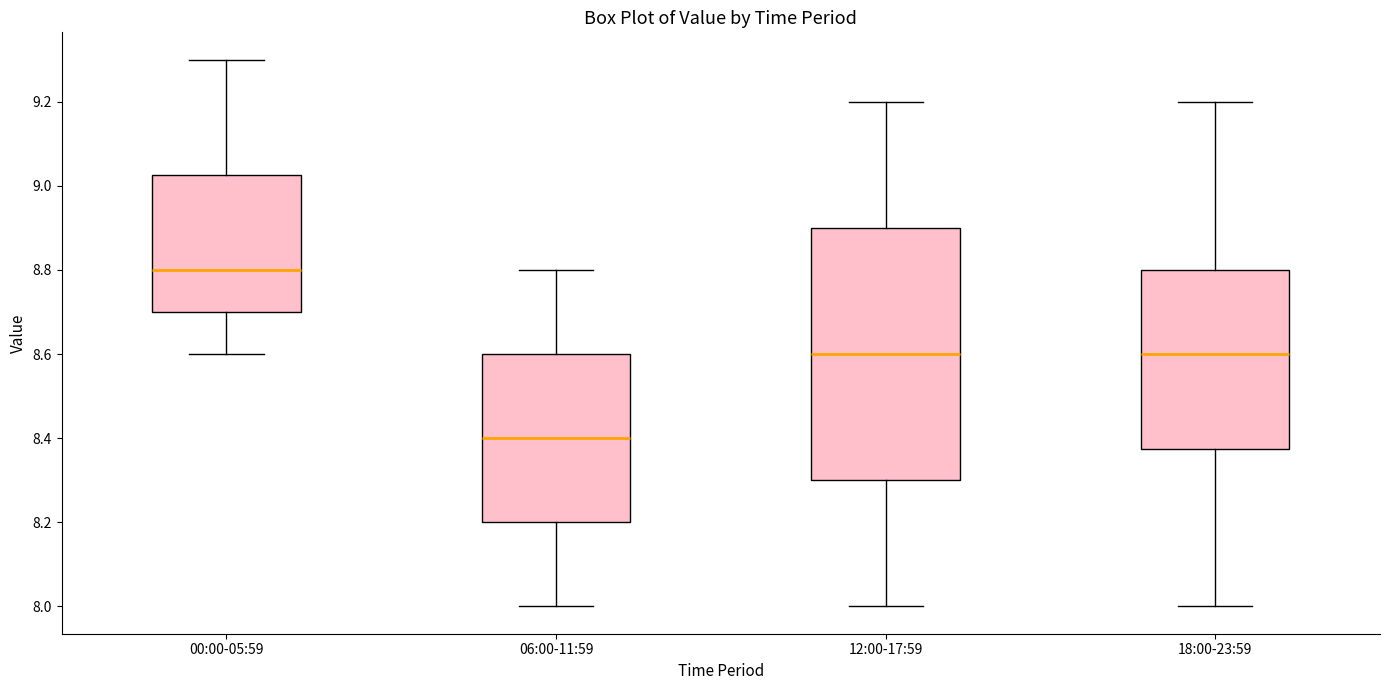

Comparing the boxes themselves (not the whiskers), which one is the tallest?

12:00-17:59